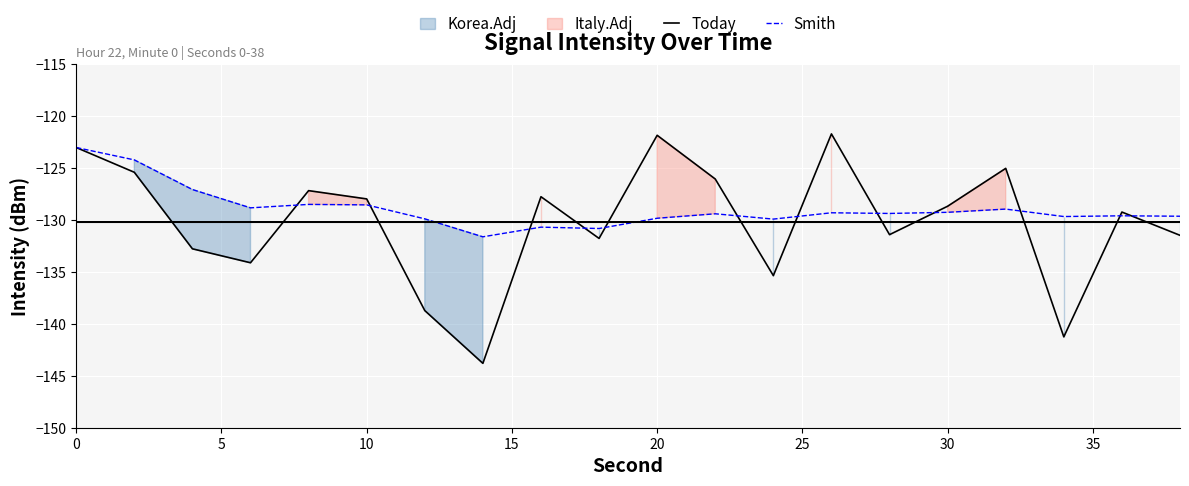

What is the highest value of the Today series?

-121.7